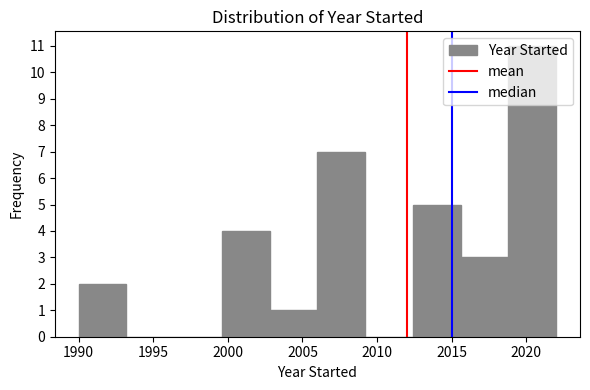

What is the height of the bar covering 2015.6 to 2018.8 on the x-axis? Neither the bar edges nor the heights are printed on the chart, so give them approximately, as read against the axes.

3